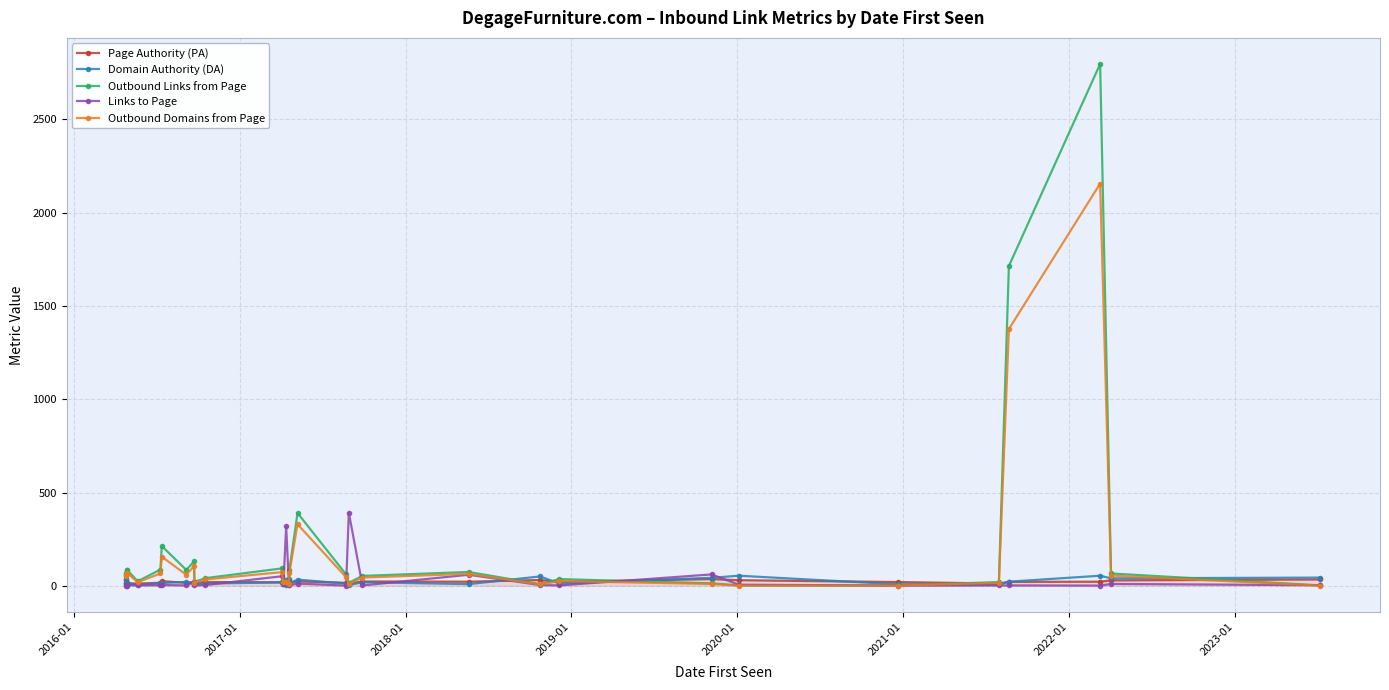

How many values in the Domain Authority (DA) series are below 15?

15